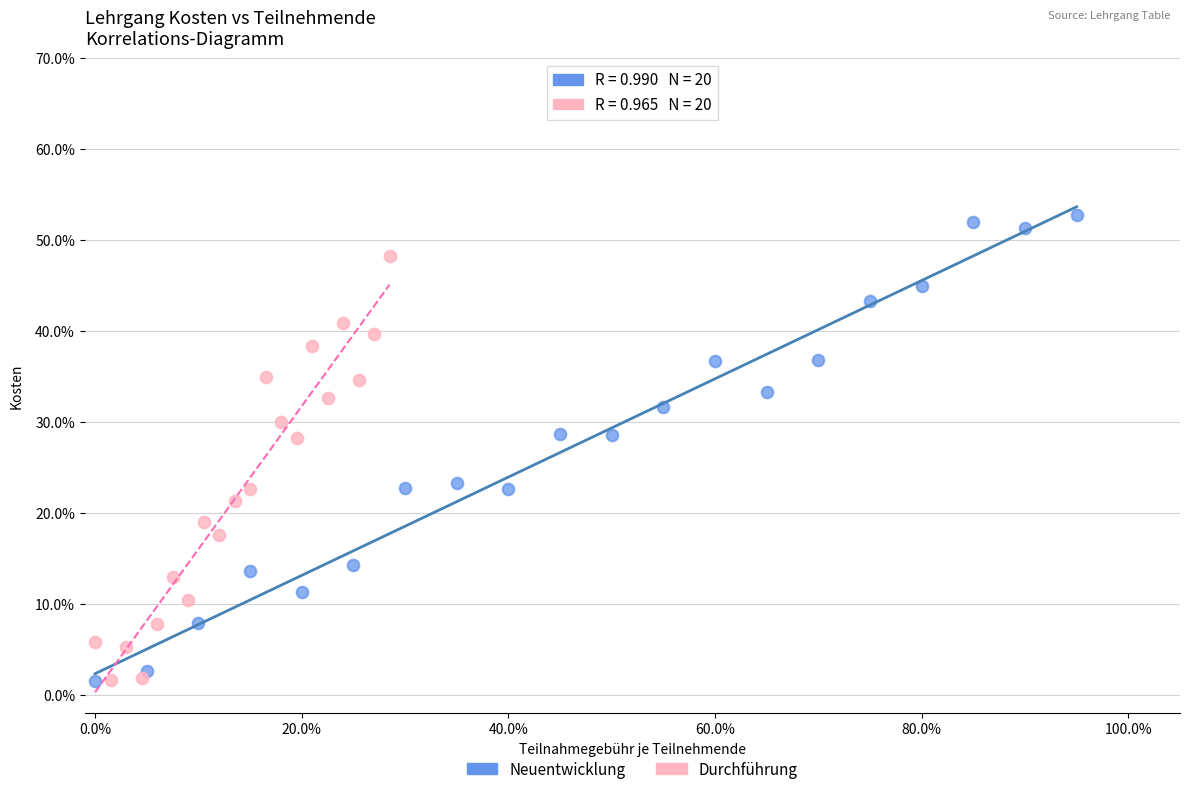

Which series has the largest Y range (max minus min)?

Neuentwicklung